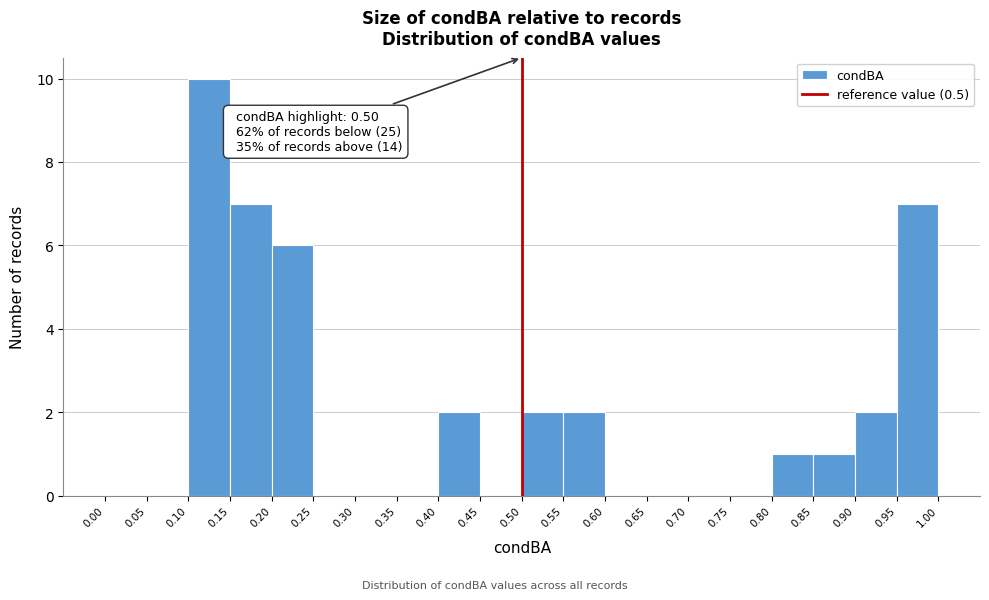

Which range on the x-axis has the tallest bar?

0.10 to 0.15